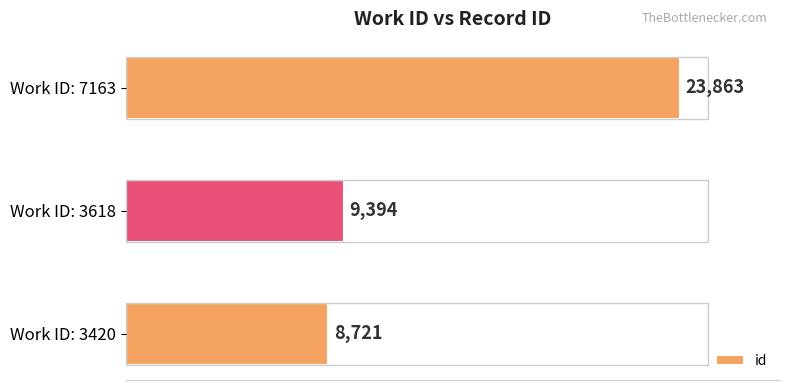

How many values are below 9394?

1